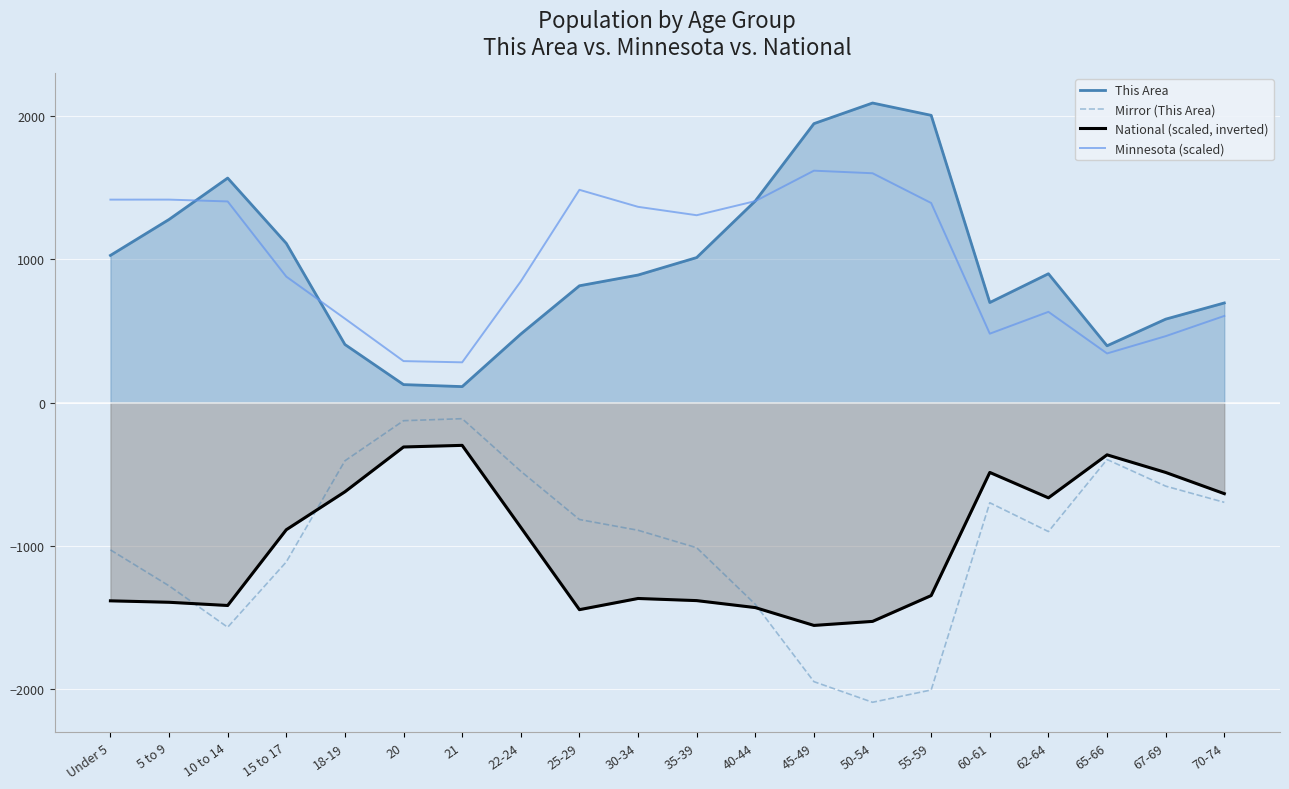

True or false: Mirror (This Area) has more than 0 interior local peaks.

True